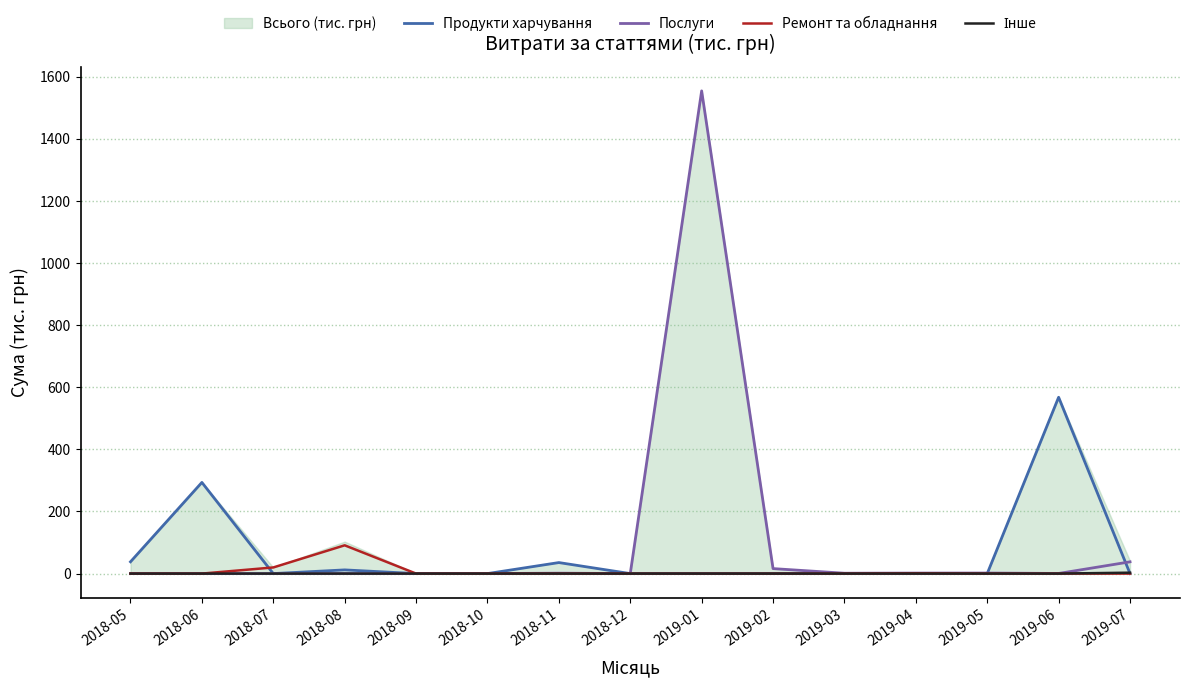

How many lines are shown in the chart?

4